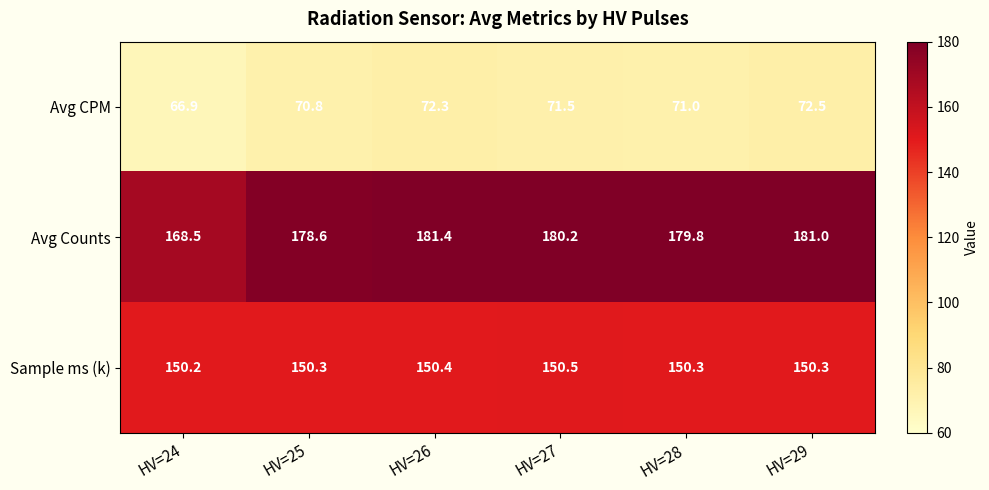

Which series has the largest range (max minus min)?

Avg Counts